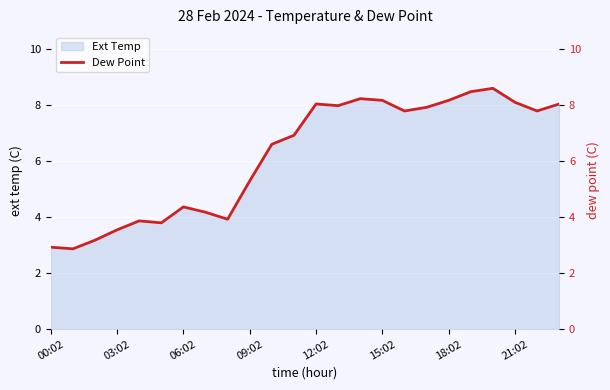

What is the label of the 2nd point from the right?

22